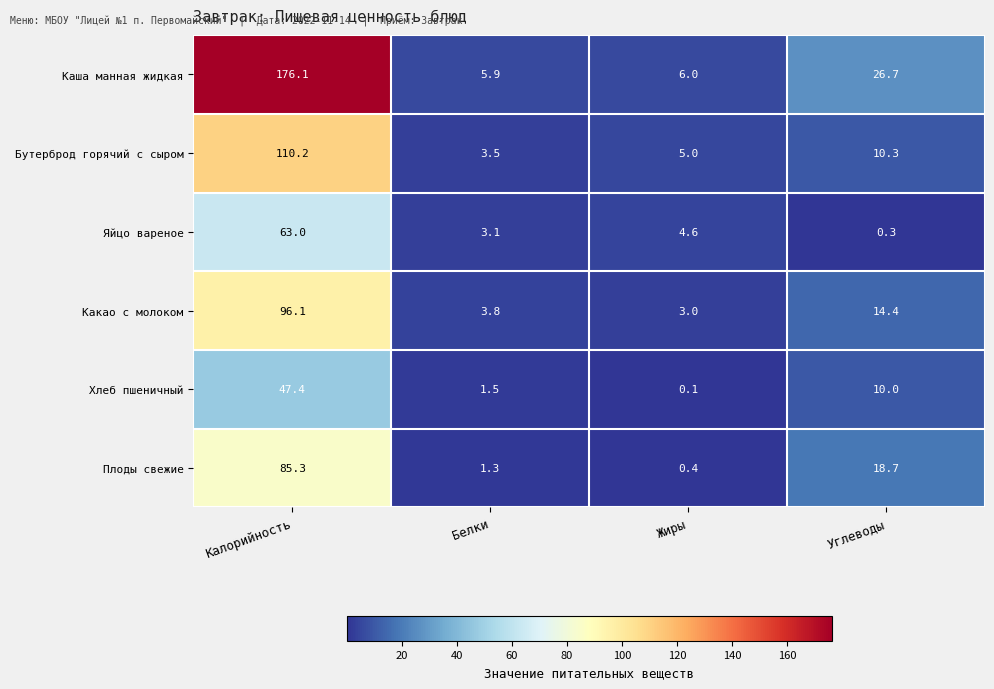

How many distinct data groups are displayed?

6